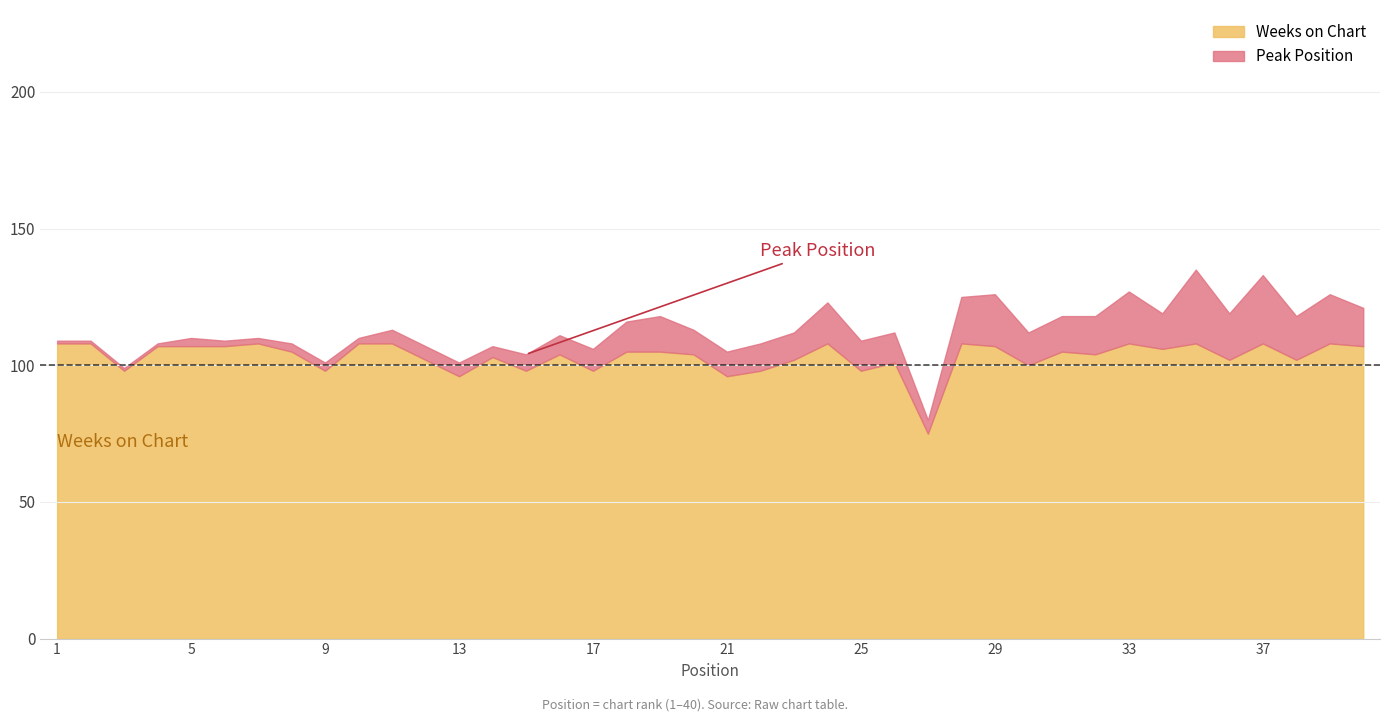

Reading right to left, list all the values displayed in this chart.

Peak Position: 40=14	39=18	38=16	37=25	36=17	35=27	34=13	33=19	32=14	31=13	30=12	29=19	28=17	27=5	26=11	25=11	24=15	23=10	22=10	21=9	20=9	19=13	18=11	17=8	16=7	15=6	14=4	13=5	12=5	11=5	10=2	9=3	8=3	7=2	6=2	5=3	4=1	3=1	2=1	1=1
Weeks on Chart: 40=107	39=108	38=102	37=108	36=102	35=108	34=106	33=108	32=104	31=105	30=100	29=107	28=108	27=75	26=101	25=98	24=108	23=102	22=98	21=96	20=104	19=105	18=105	17=98	16=104	15=98	14=103	13=96	12=102	11=108	10=108	9=98	8=105	7=108	6=107	5=107	4=107	3=98	2=108	1=108